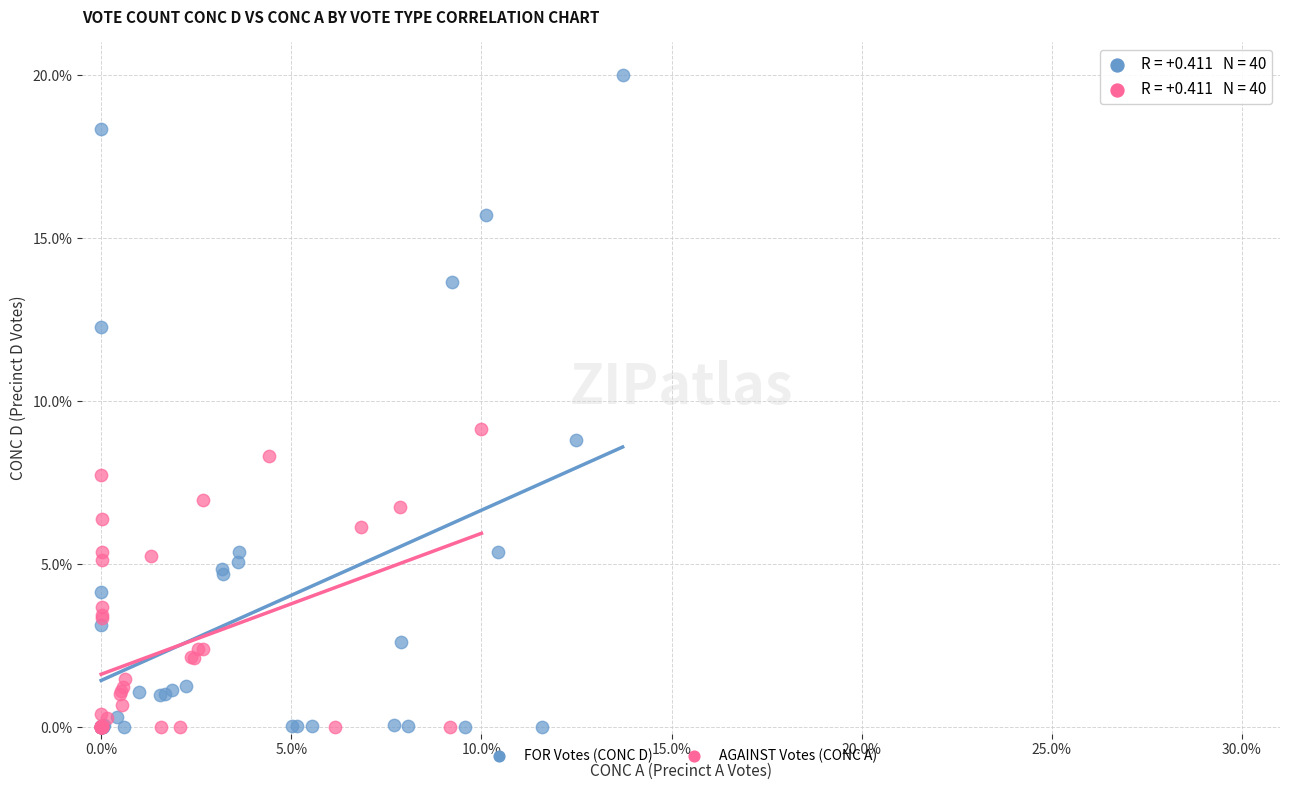

Which series has the widest spread of Y values?

FOR Votes (CONC D)